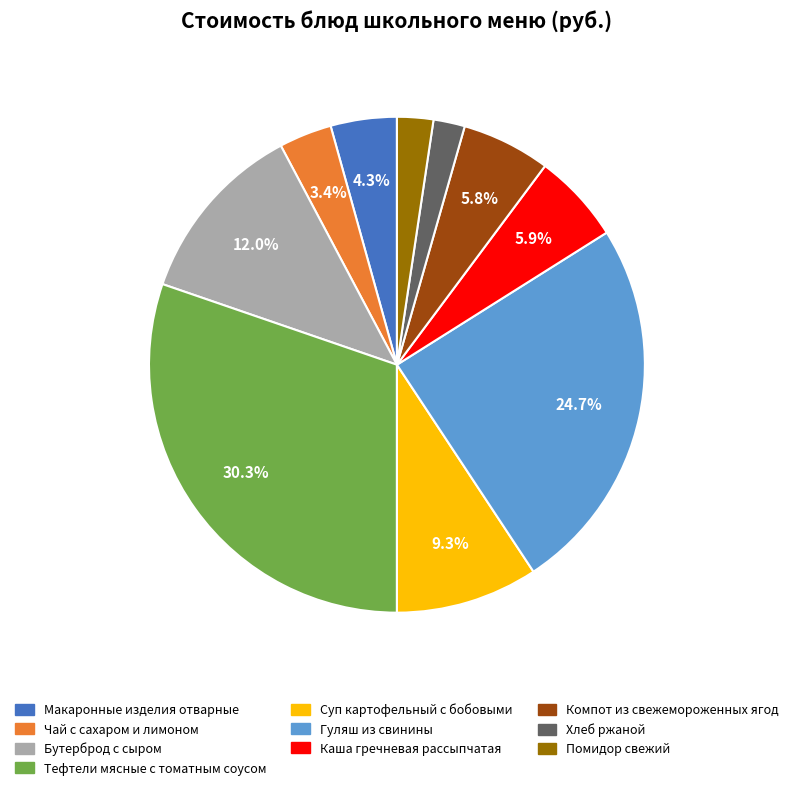

Is there a majority slice in this chart?

No